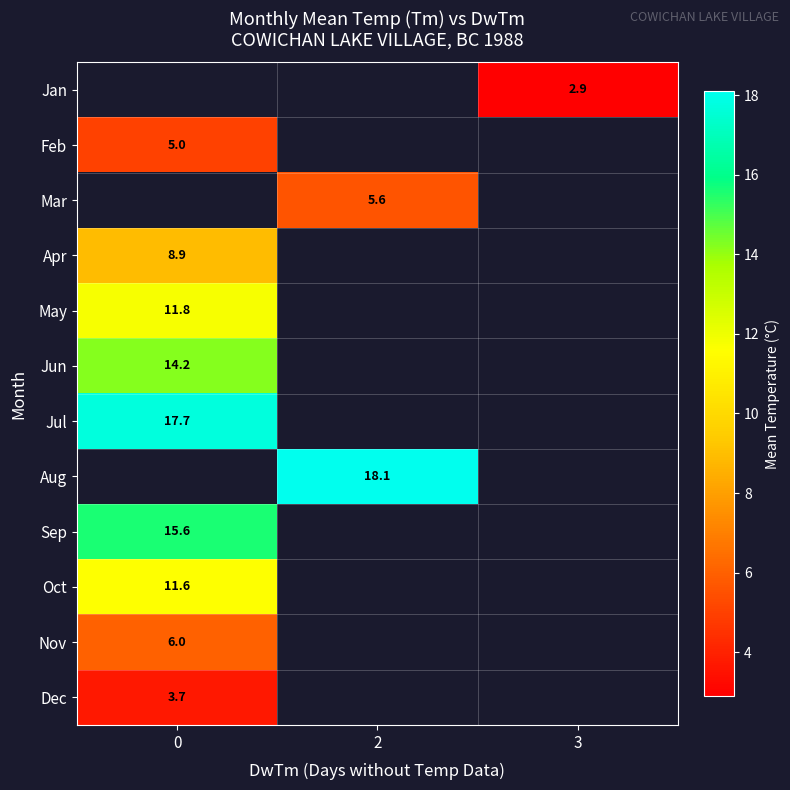

What is the greatest value displayed?

18.1